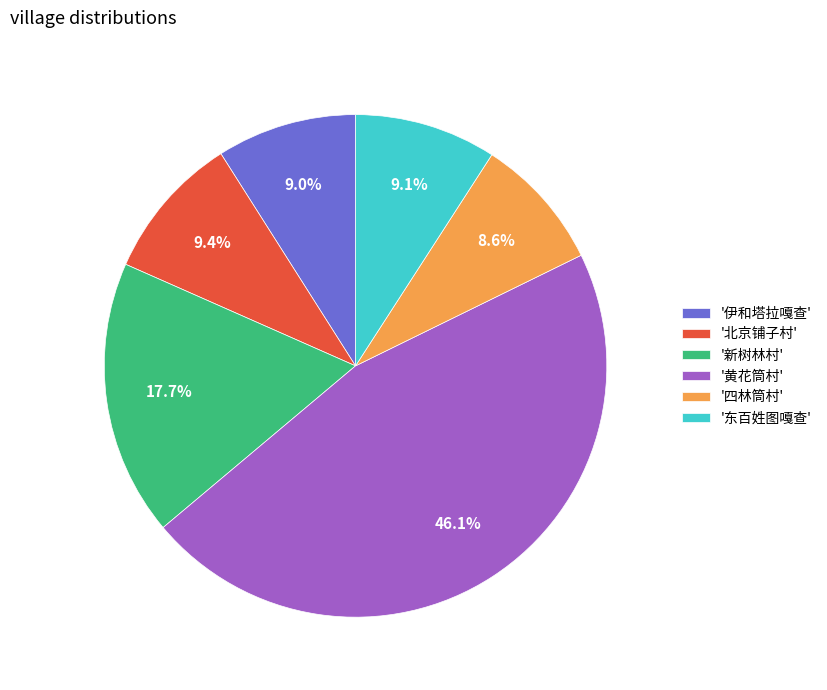

To the nearest percent, what is the difference between the largest and smallest slice percentages?

38%